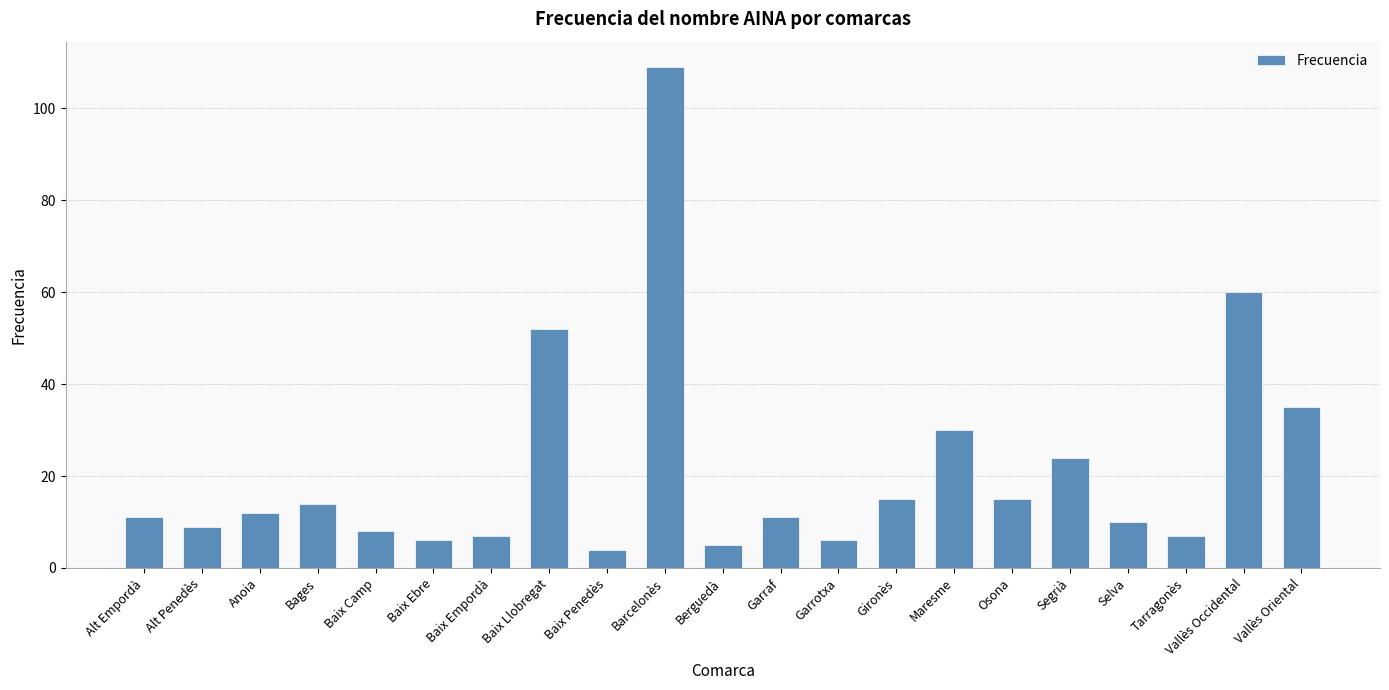

What is the average value?

21